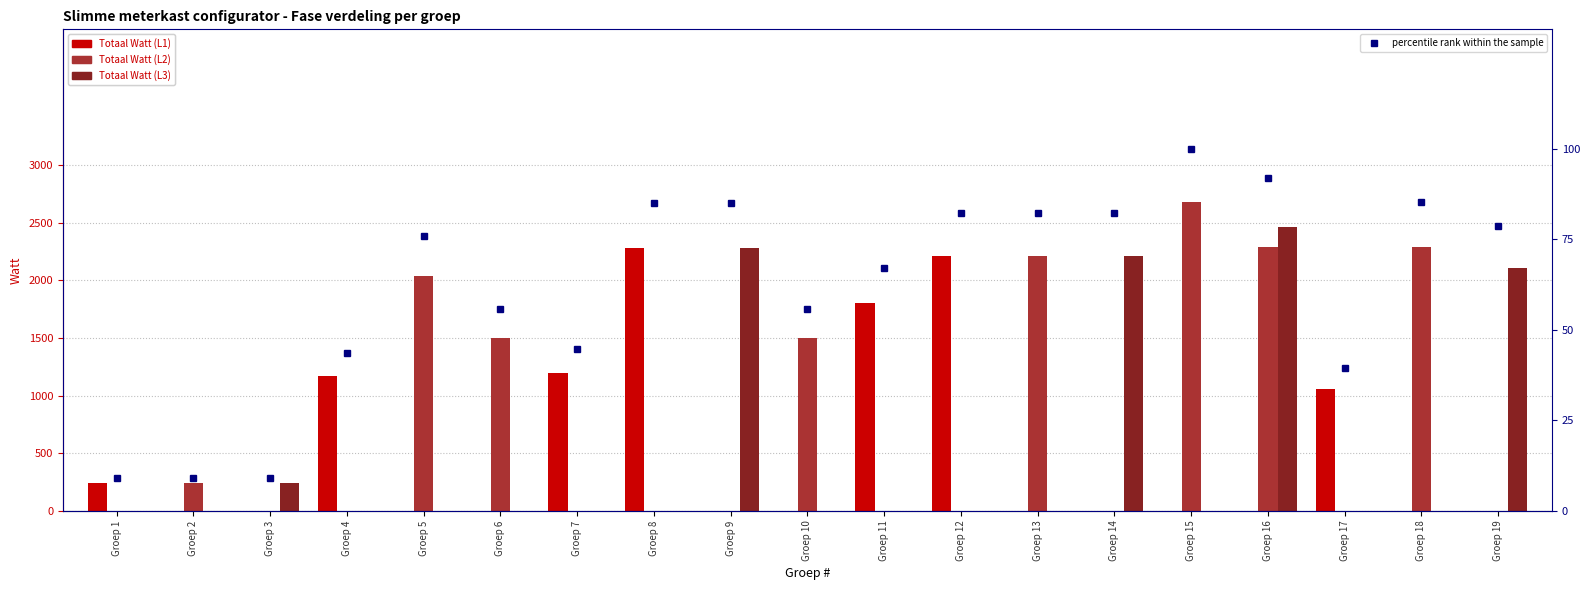

Count the number of categories in the chart.

19